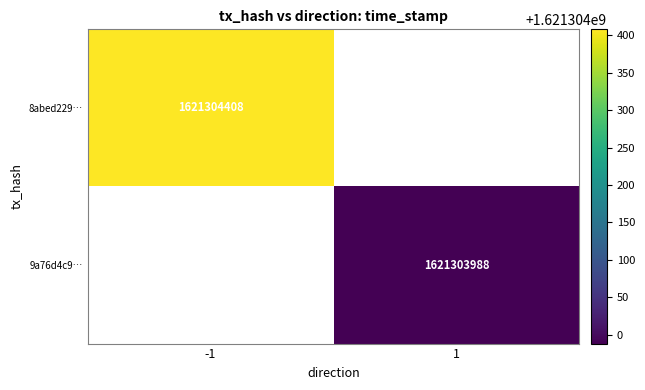

At which category does the chart reach its peak across all series?

-1